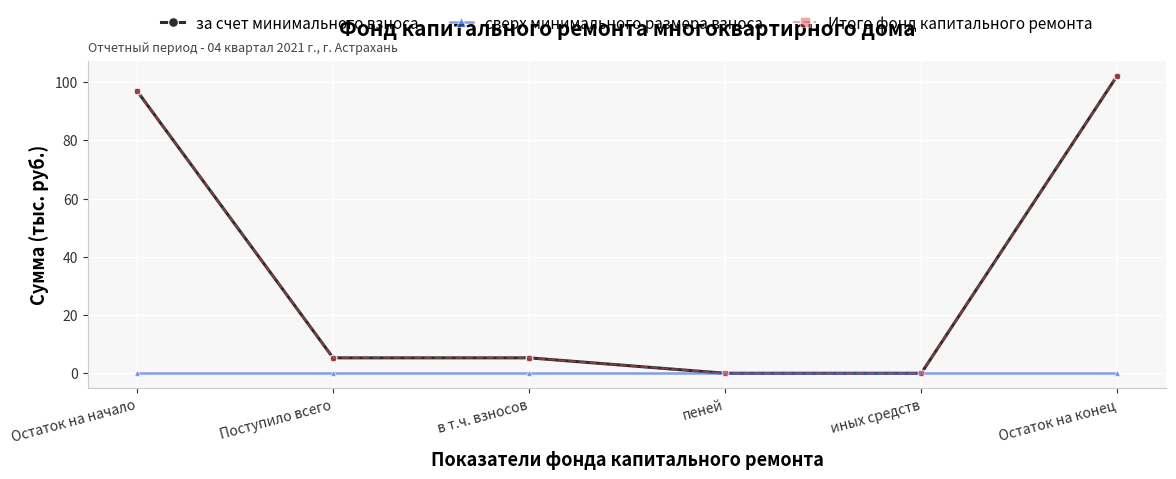

Does the chart have visible grid lines?

Yes